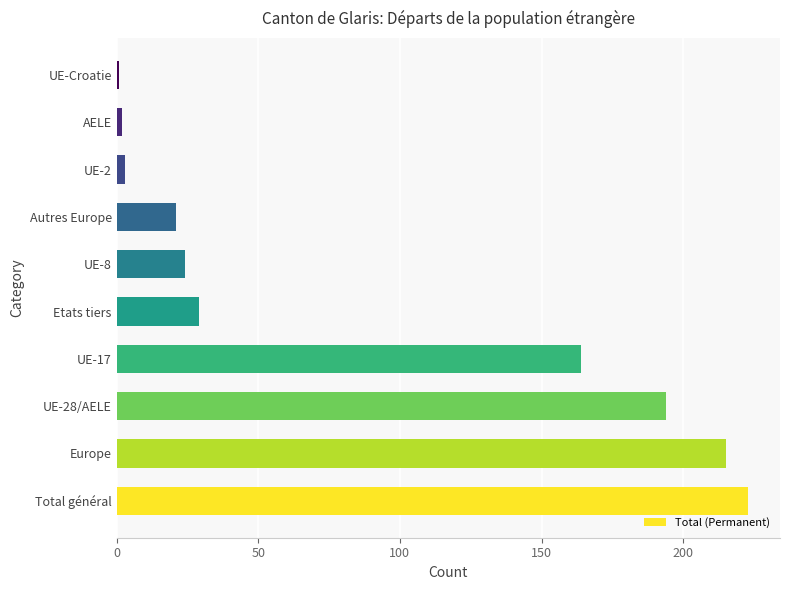

What is the change in value from Total général to Autres Europe?

-202